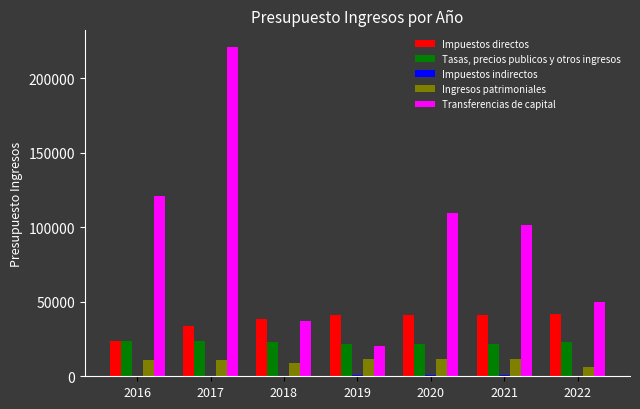

Does the chart contain stacked bars?

No